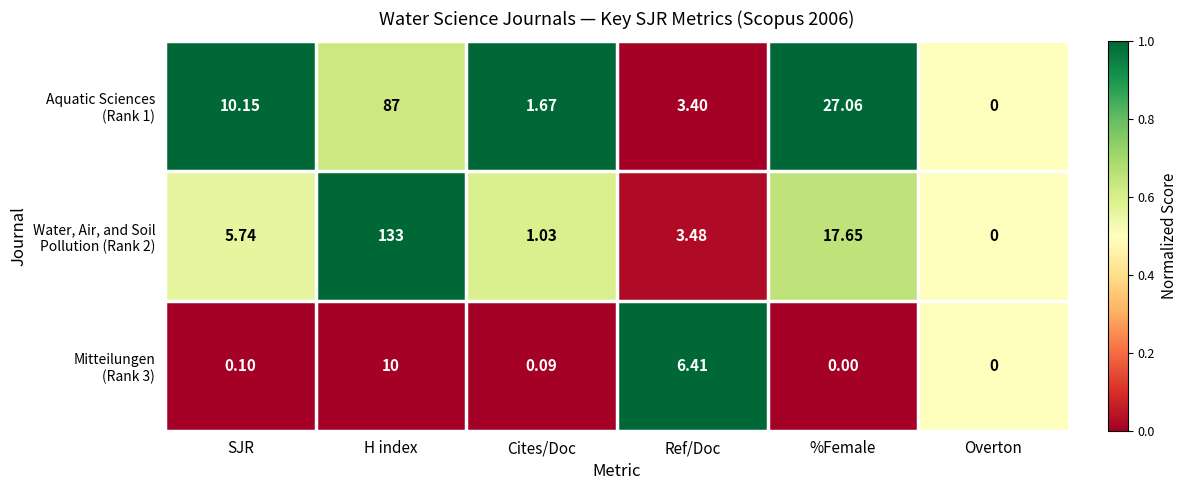

Which category has the highest value across all series?

H index